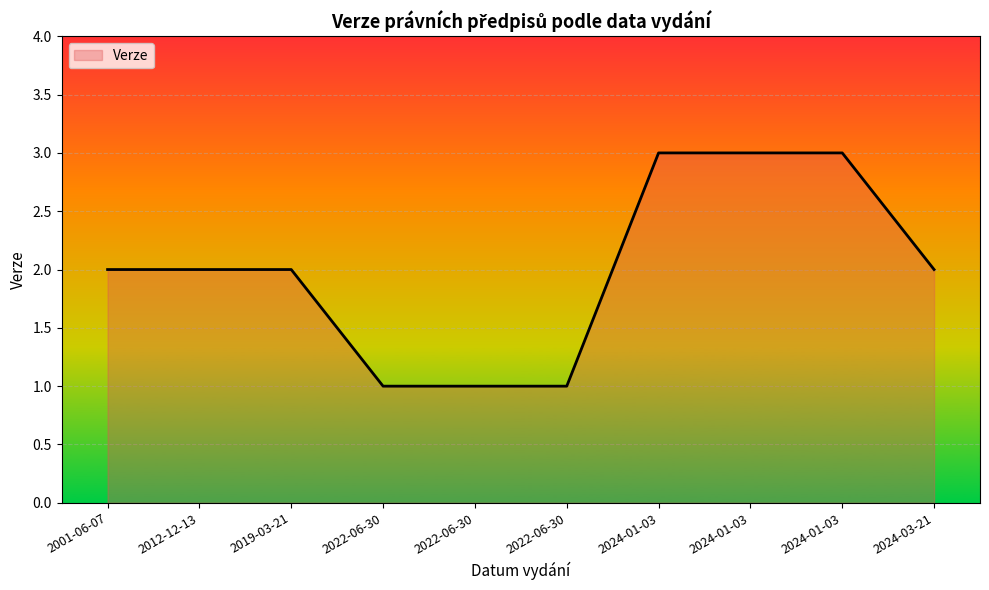

List the labels in order of value, smallest first.

2022-06-30, 2022-06-30, 2022-06-30, 2019-03-21, 2012-12-13, 2001-06-07, 2024-03-21, 2024-01-03, 2024-01-03, 2024-01-03